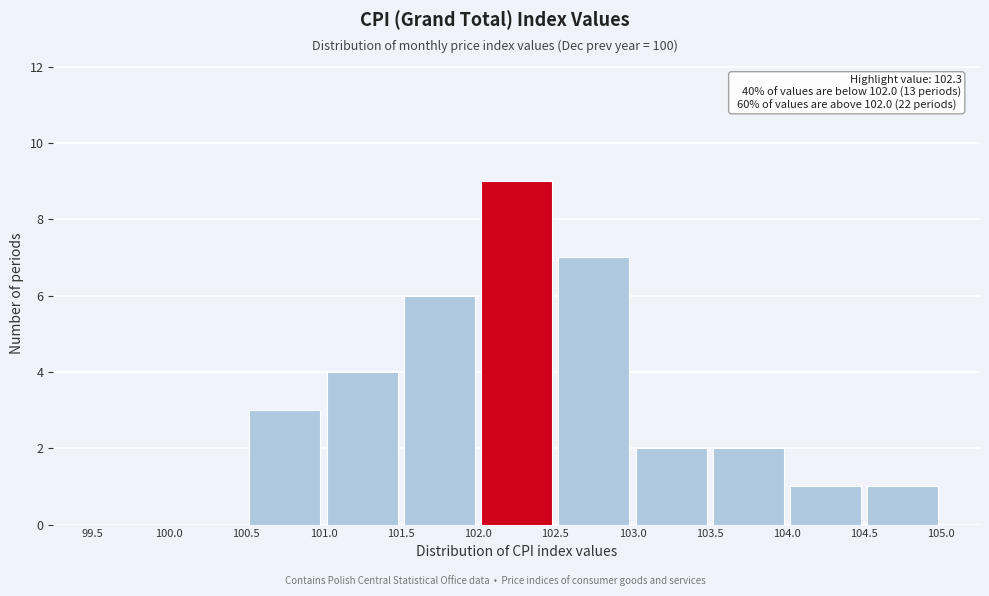

Which range on the x-axis has the tallest bar?

102.0 to 102.5